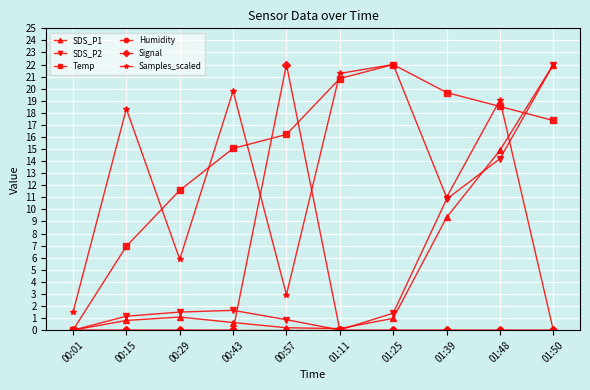

The value of SDS_P1 at 00:01 is 0.0. True or false?

True